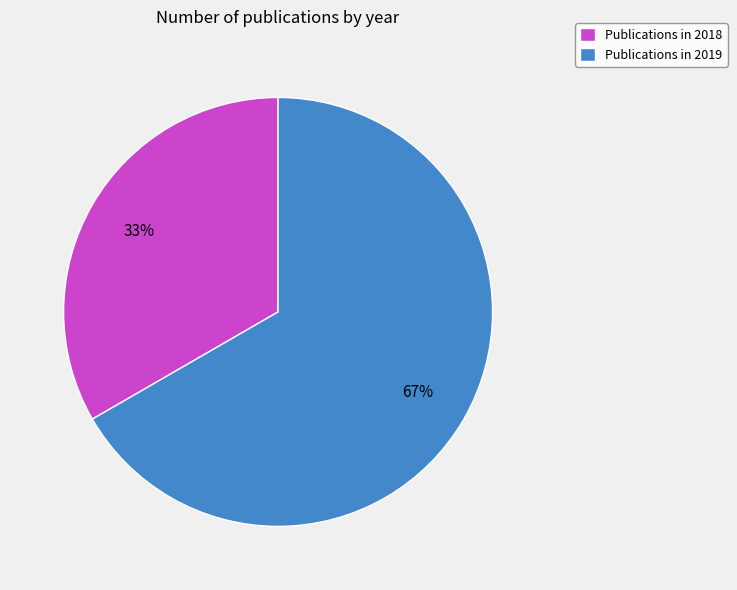

True or false: Publications in 2019 accounts for 67% of the total.

True